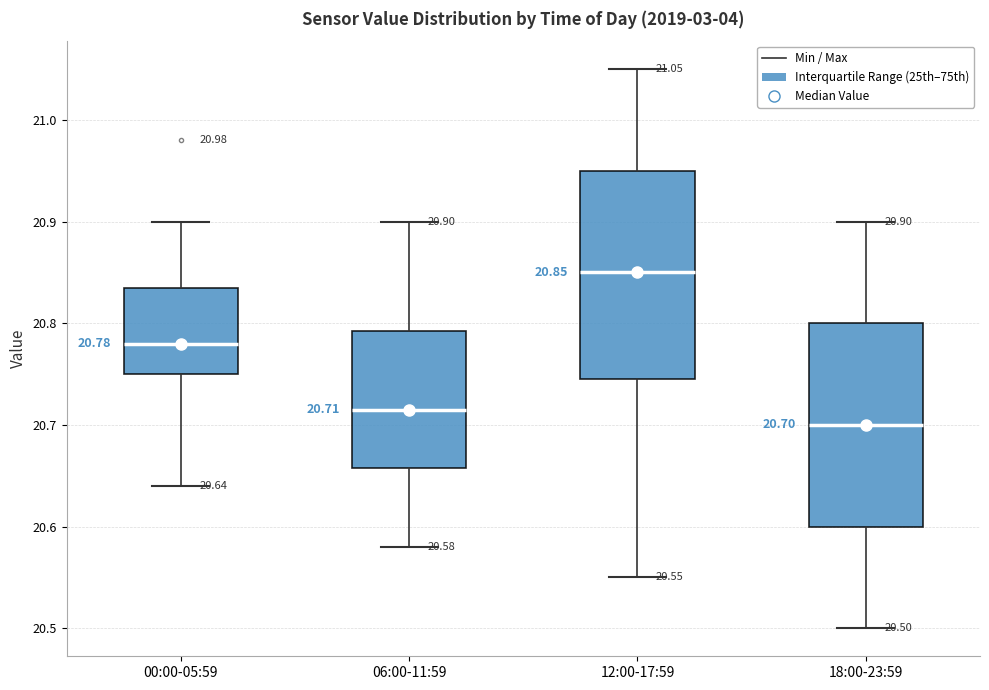

Which box has the highest median line?

12:00-17:59